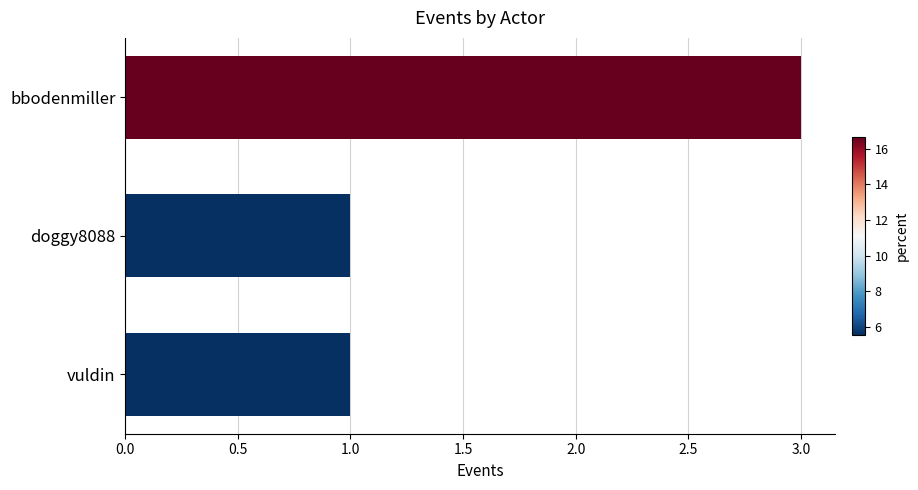

True or false: the data shows 1 at vuldin.

True